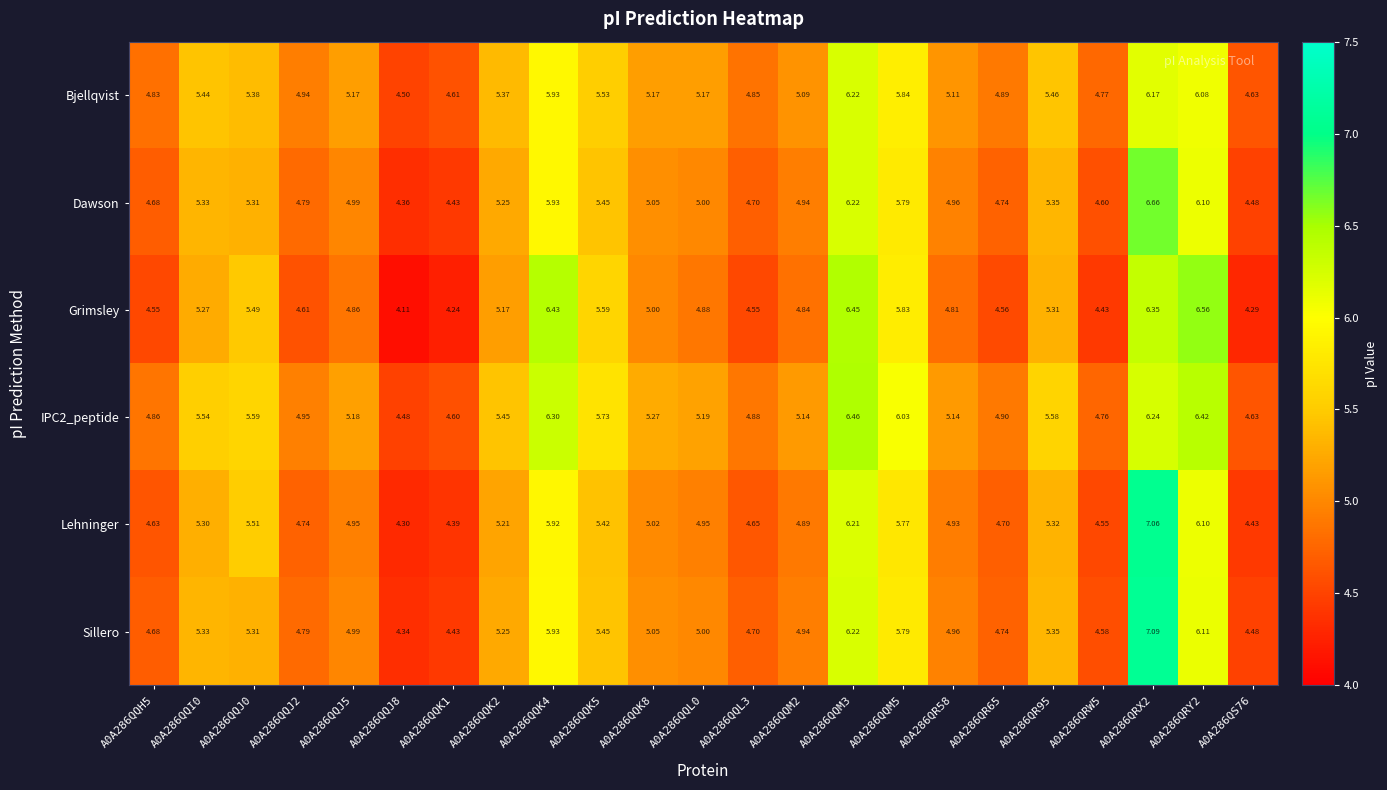

Is the value of Lehninger at A0A286QQK4 greater than the value of Sillero at A0A286QQL0?

Yes